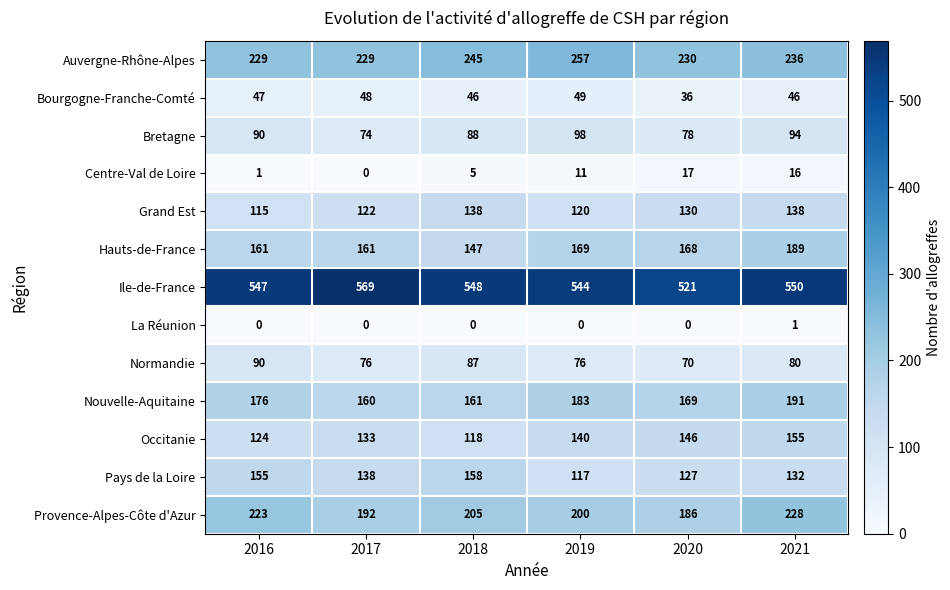

Which series has the widest spread of values?

Ile-de-France